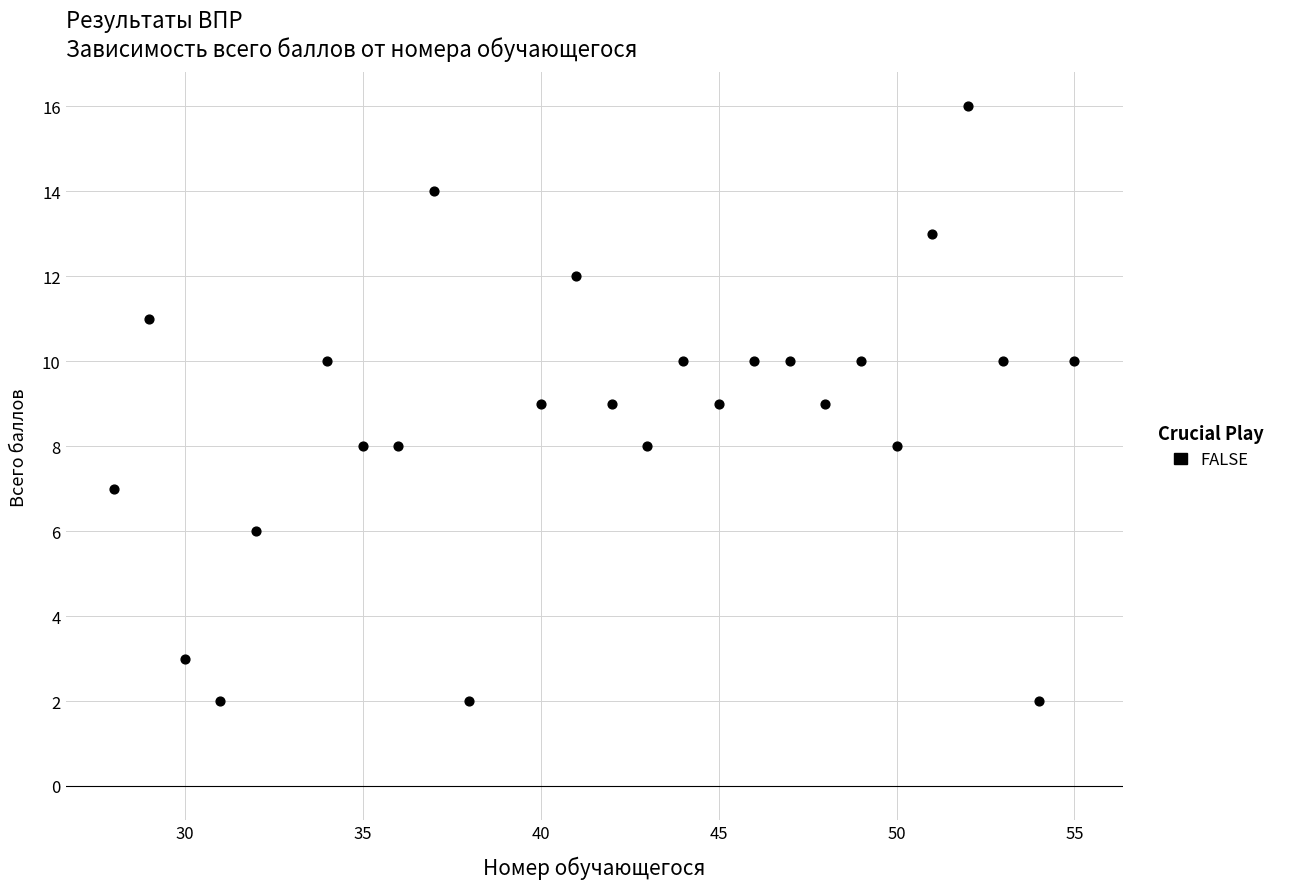

What is the range of Y values (max minus min)?

14